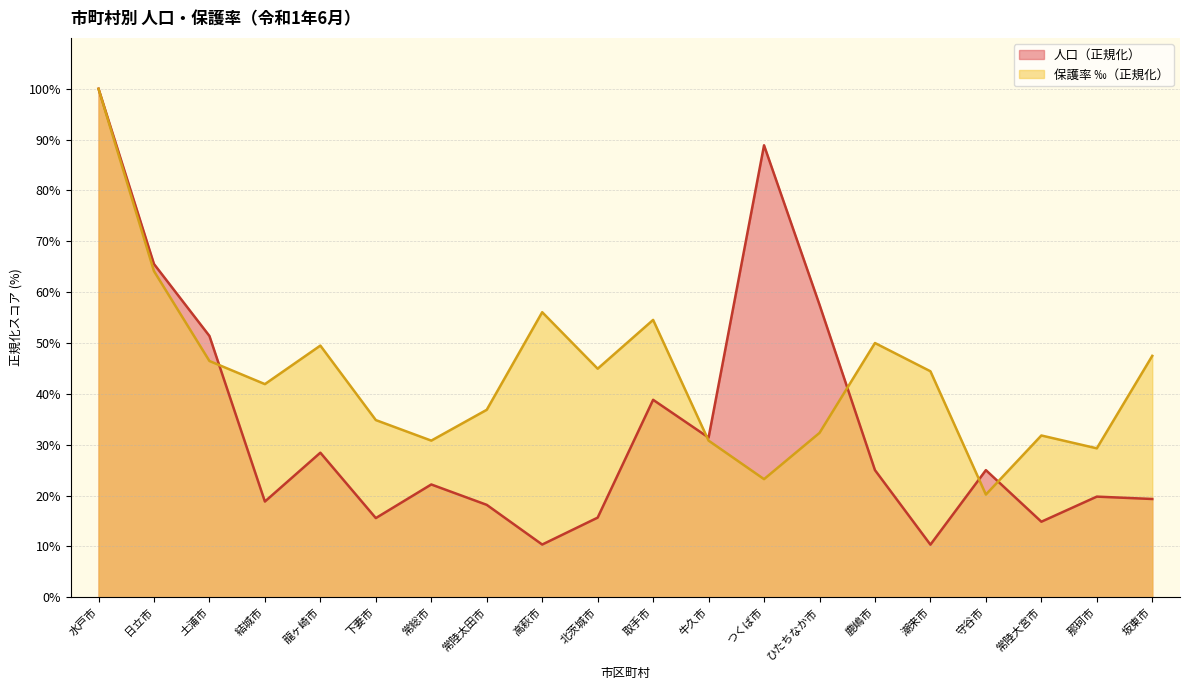

What is the maximum value shown in the chart?

100.0